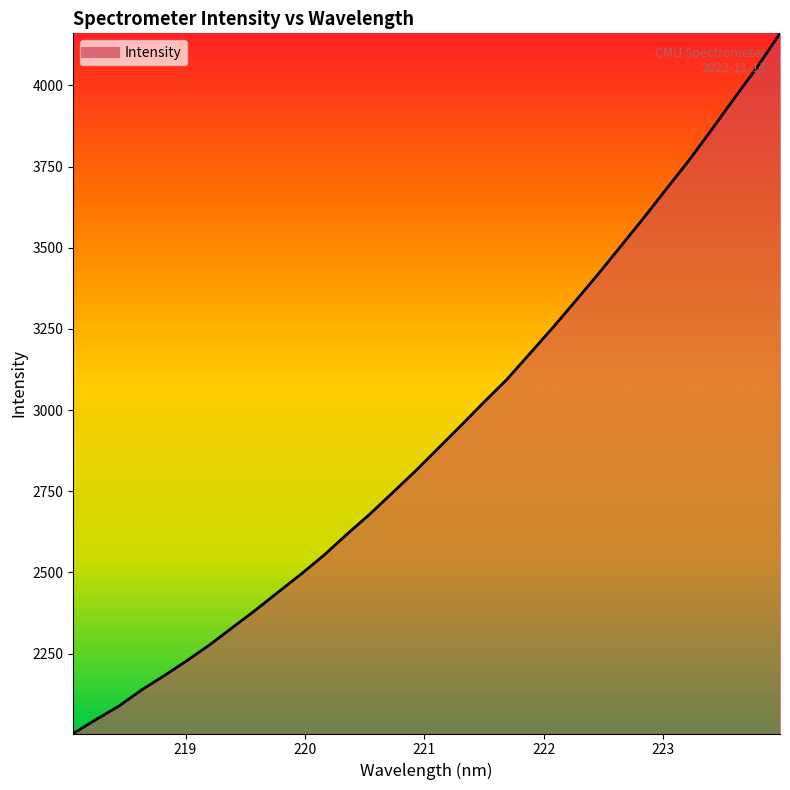

What is the maximum value shown in the chart?

4160.3